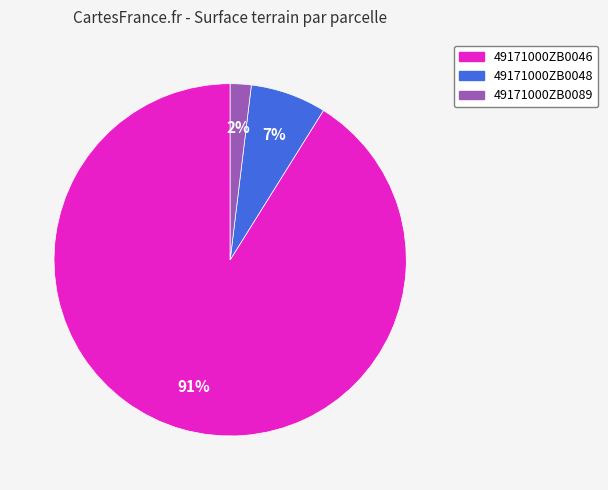

To the nearest percent, what percentage of the pie is 49171000ZB0046?

91%